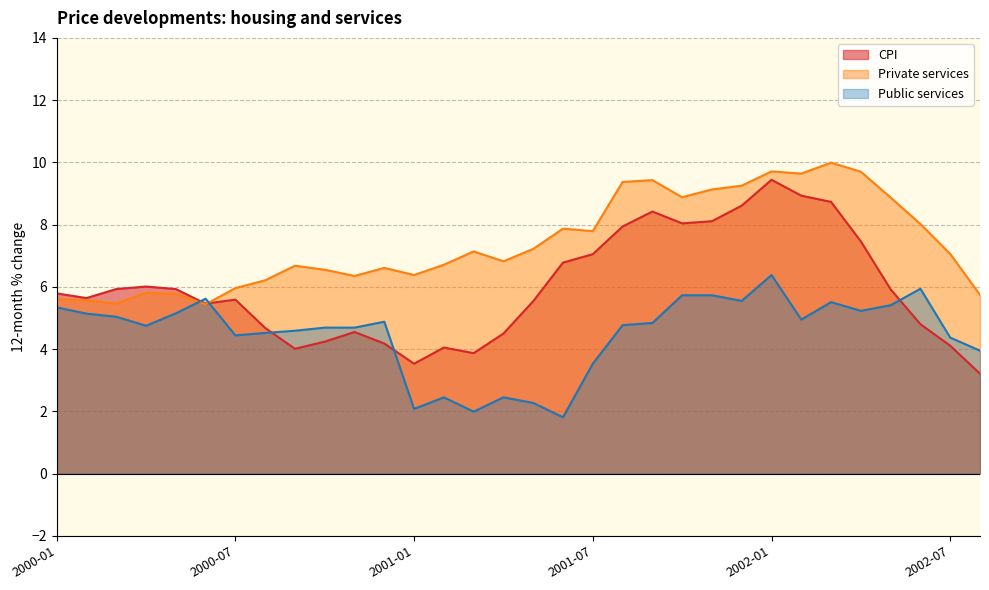

What is the total value across all series at 2000-01?

16.7